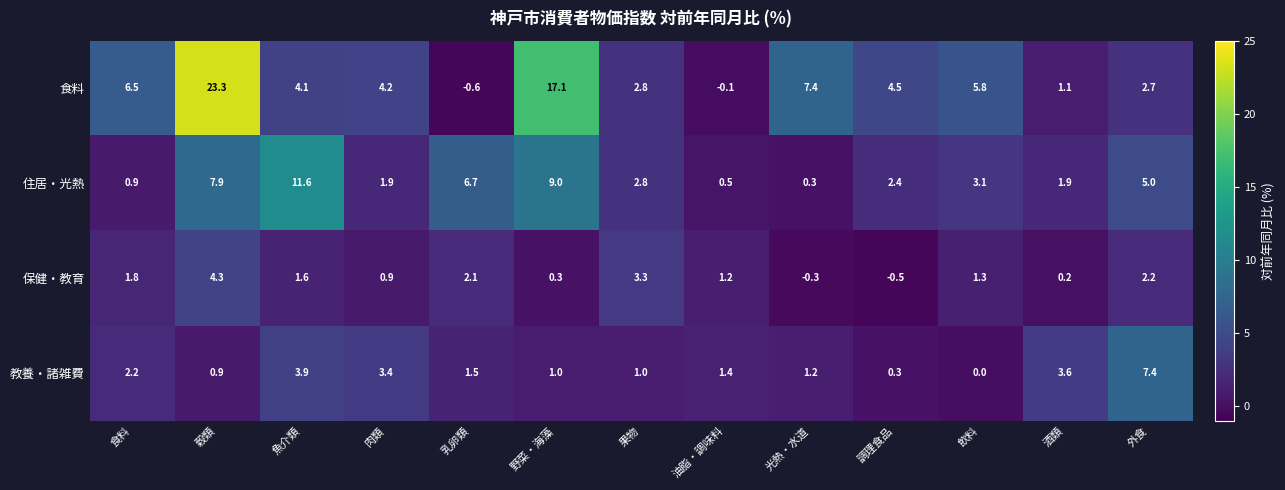

At how many categories does at least one series exceed 2?

12